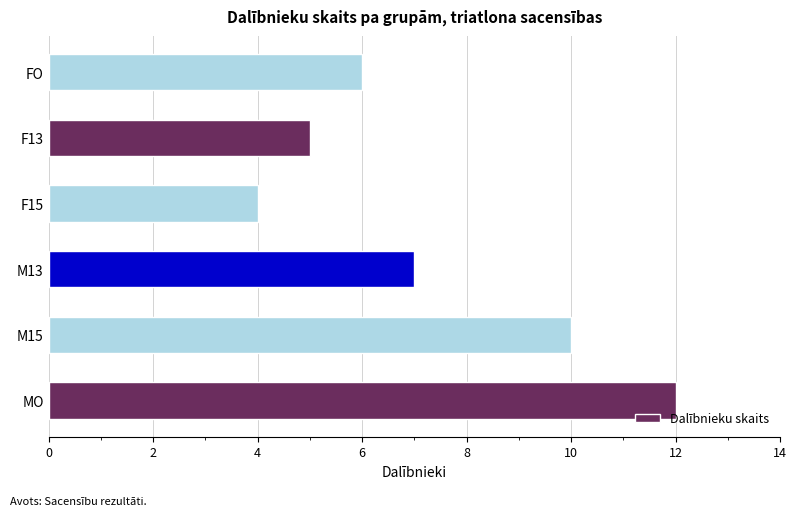

Read the value at F13.

5